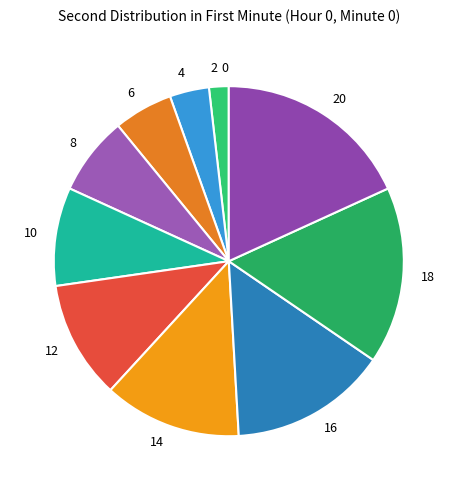

The 6 slice represents 5% of the pie. True or false?

True